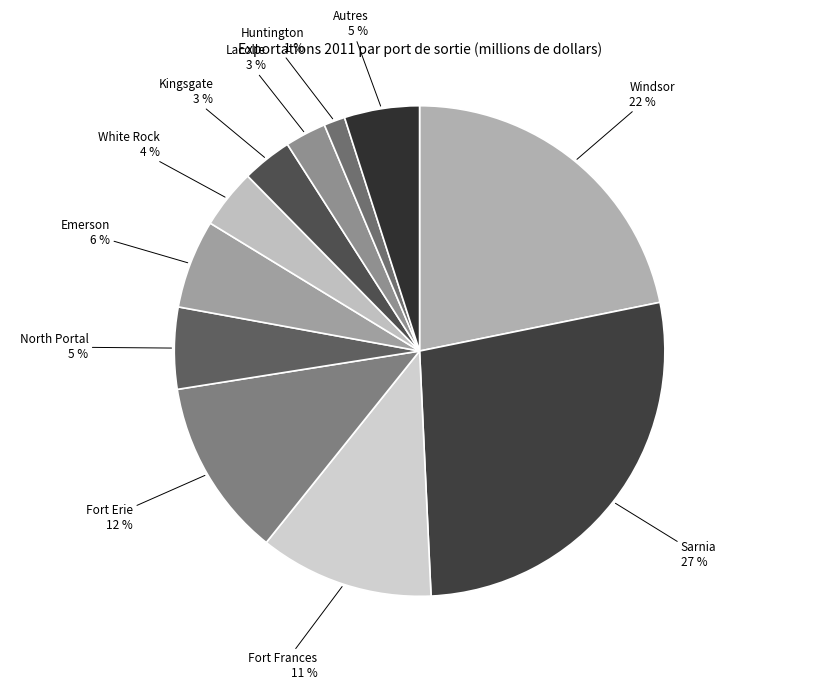

Which category has the biggest portion of the pie?

Sarnia